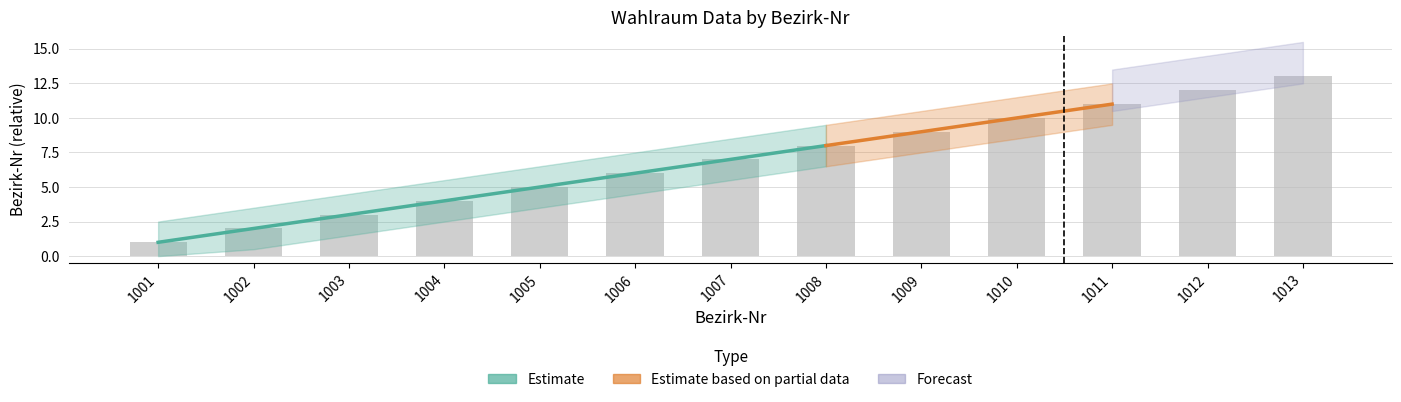

How many values exceed 7?

6